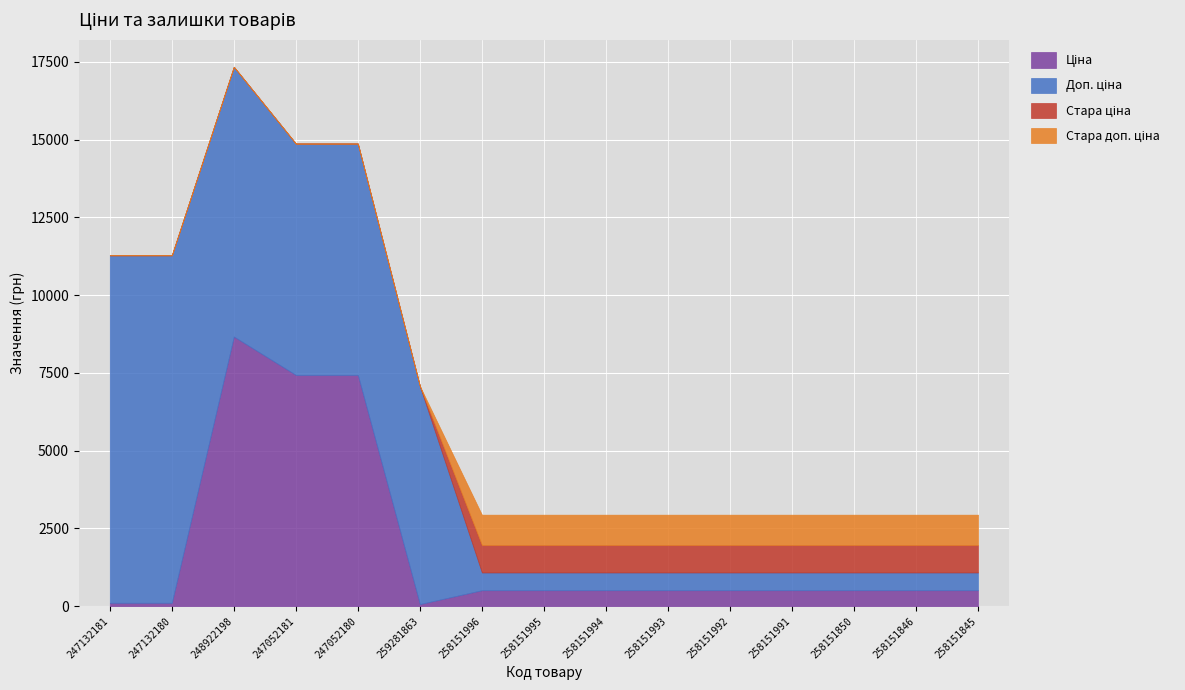

Where do Ціна and Стара ціна first cross each other?

259281863 and 258151996